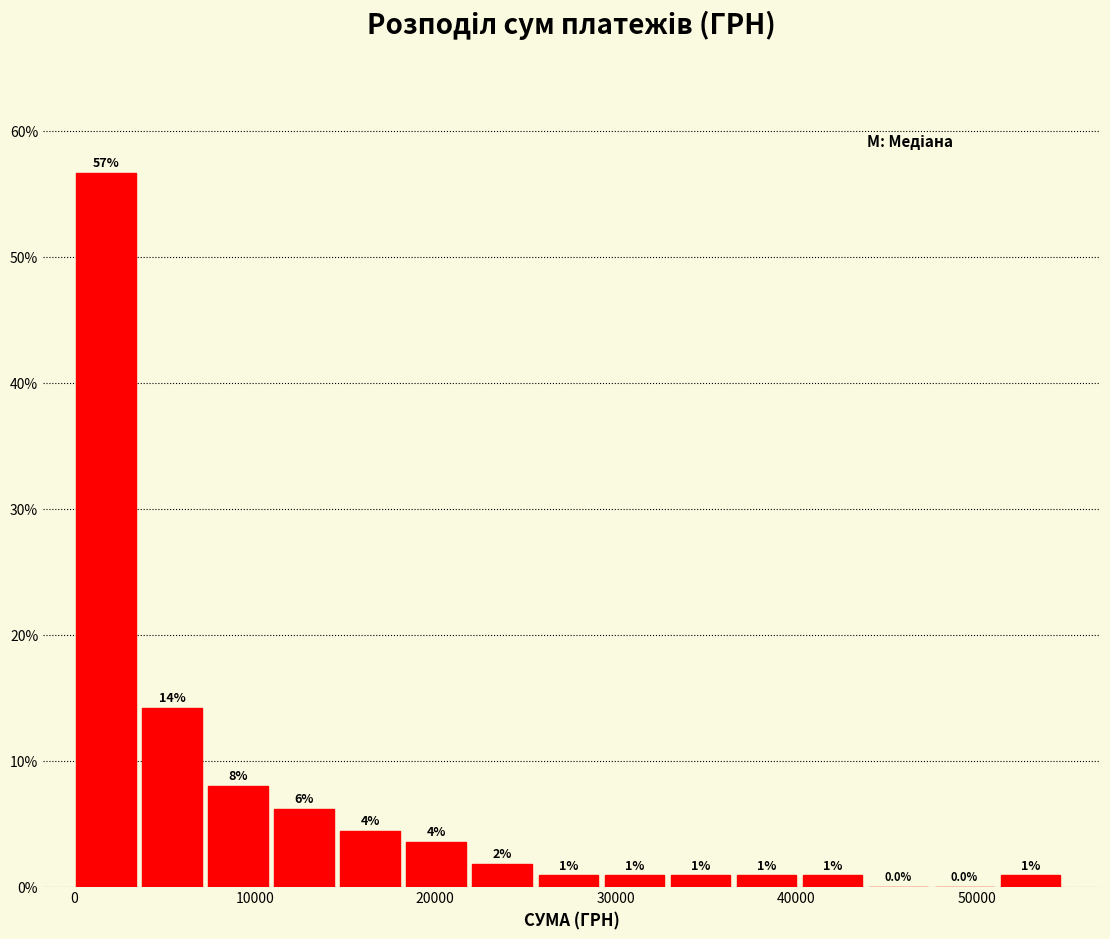

Around what value on the x-axis is the tallest bar? Give the approximate position of its centre, as read against the axis.

2000